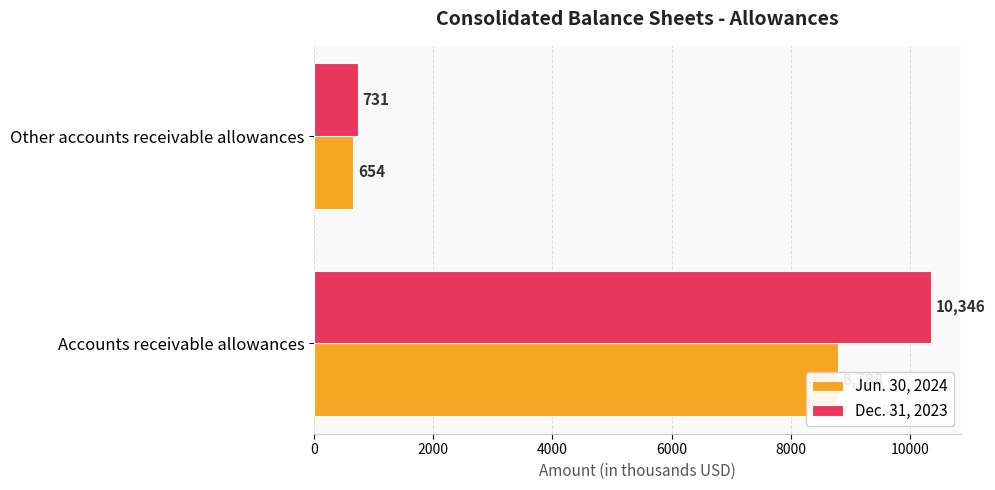

Are the bars grouped side by side (vs. stacked)?

Yes